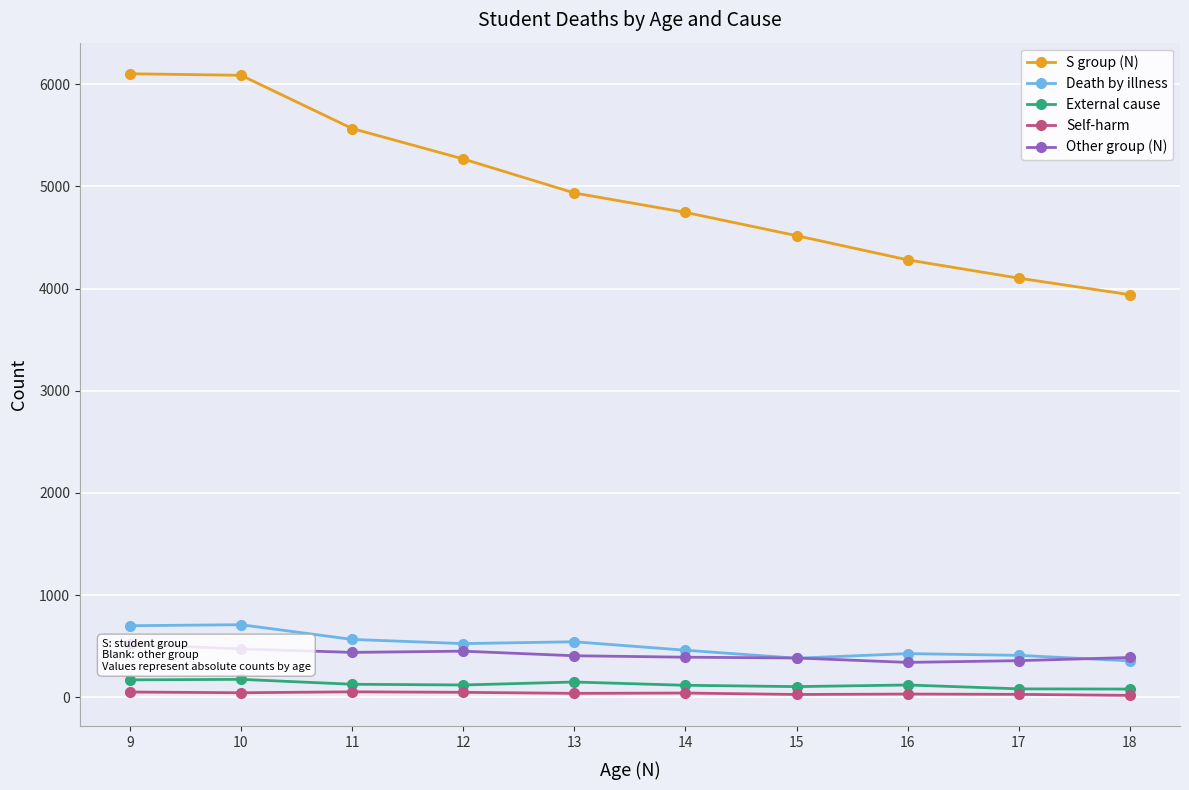

What is the difference between the highest and lowest values at 14?

4705